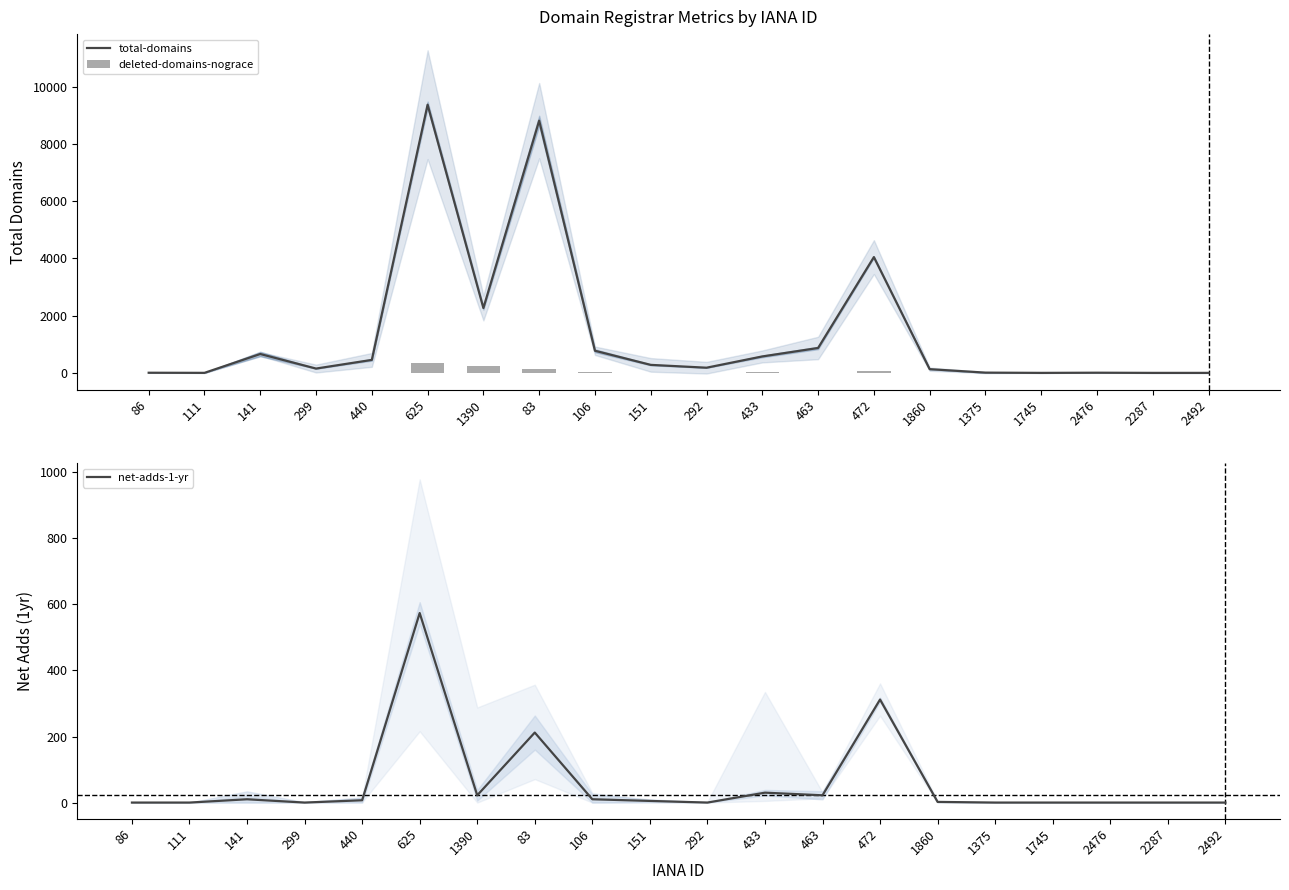

At 2287, list the series in order from smallest to largest.

total-domains, deleted-domains-nograce, net-adds-1-yr